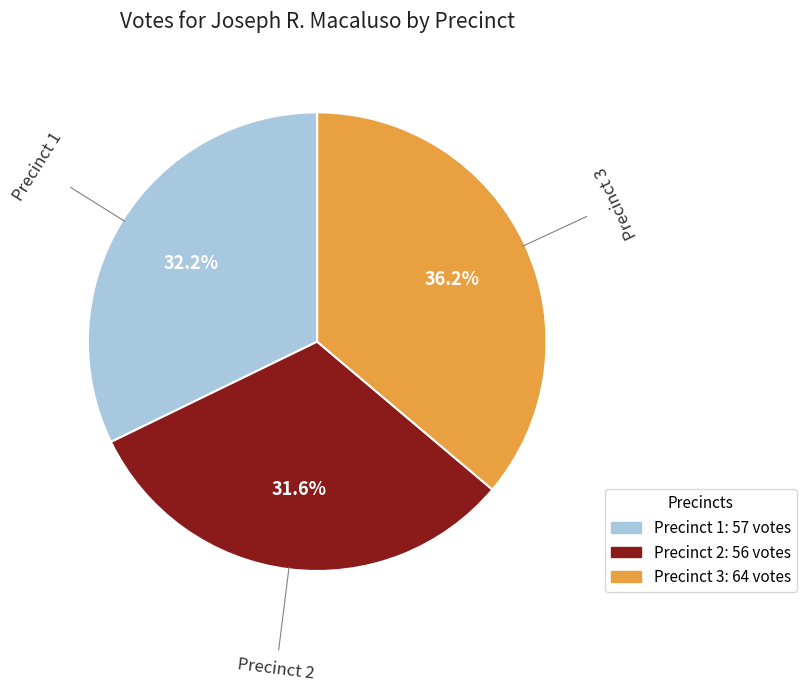

The Precinct 1 slice represents 32% of the pie. True or false?

True